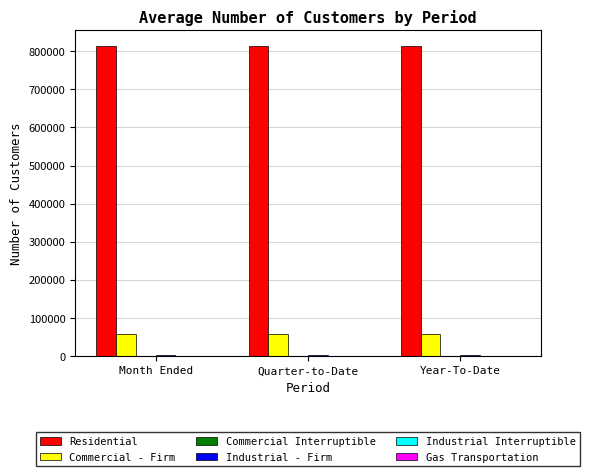

What is the spread (max minus min) of values at Month Ended?

814233